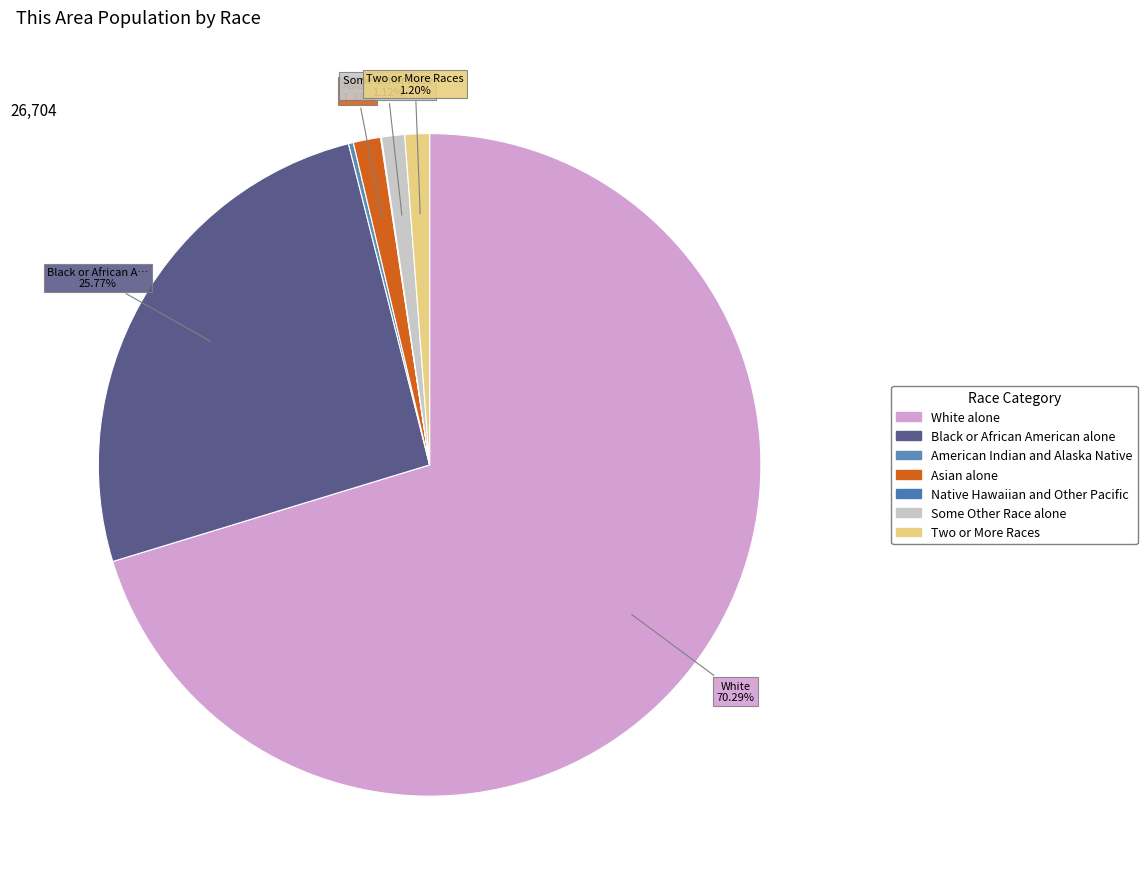

To the nearest percent, what is the difference between the largest and smallest slice percentages?

70%